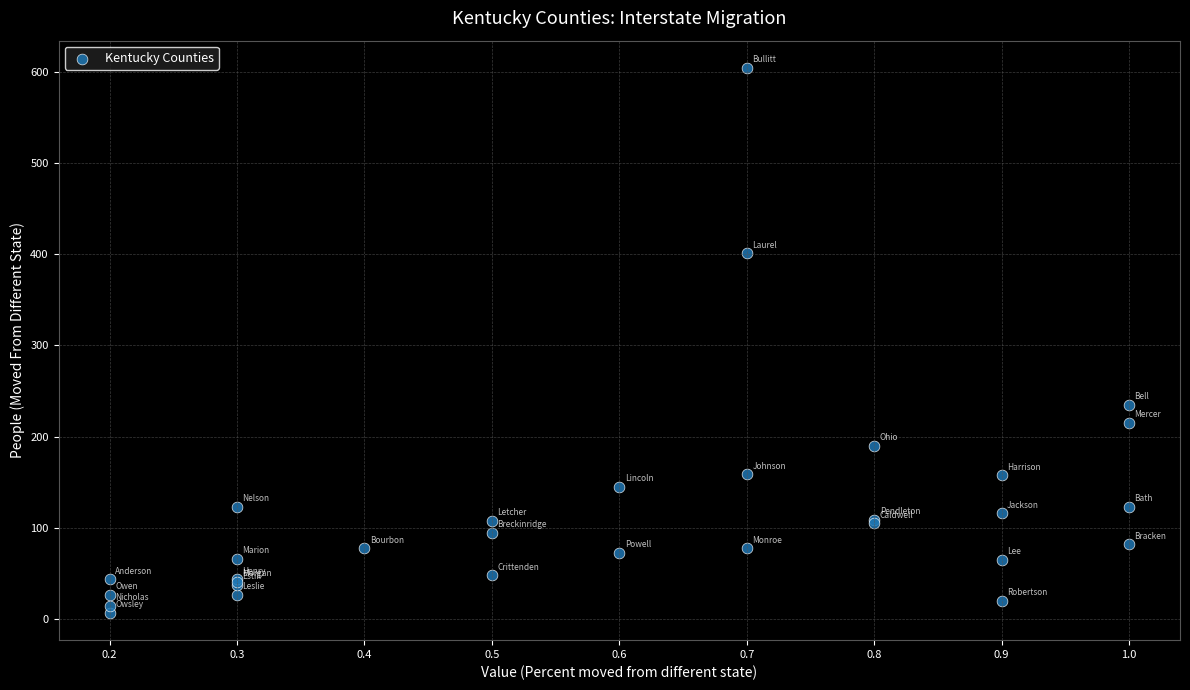

What Y value in the scatter plot is closest to 305?

235